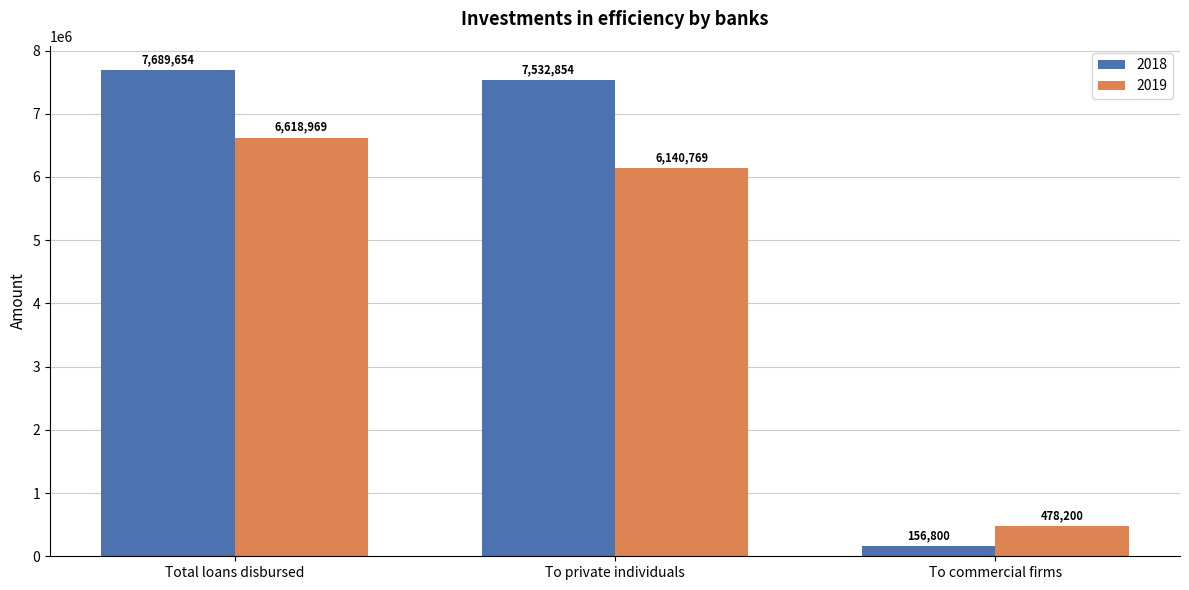

What is the approximate value of 2019 at To private individuals?

6140768.9